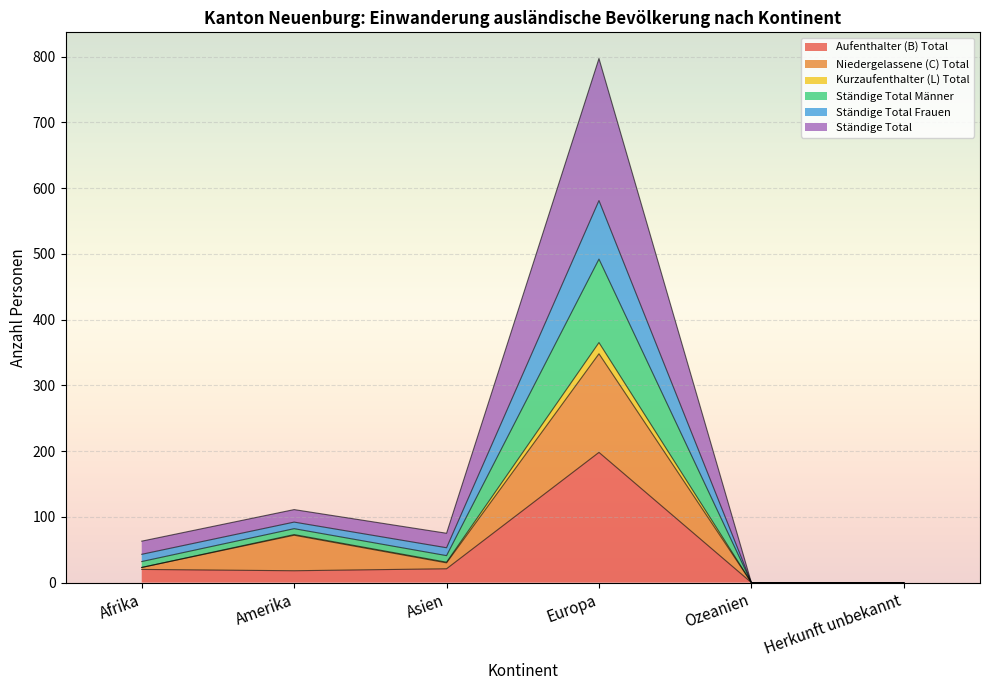

What is the label of the 6th point from the right?

Afrika